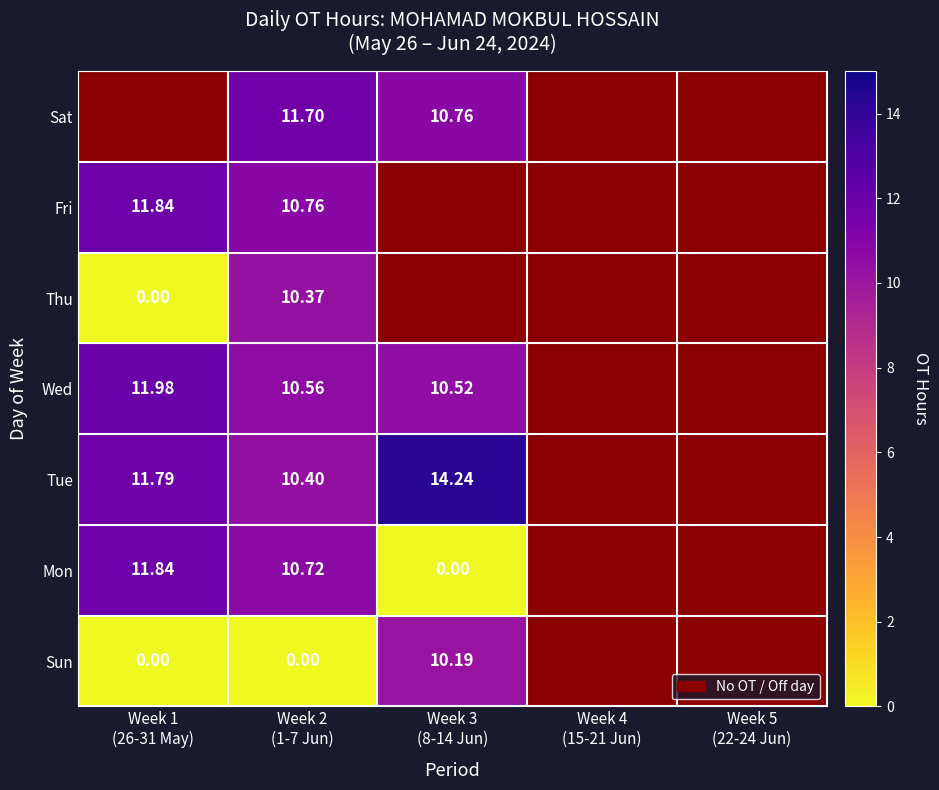

Is the value of Tue at Week 2 (1-7 Jun) greater than the value of Mon at Week 3 (8-14 Jun)?

Yes